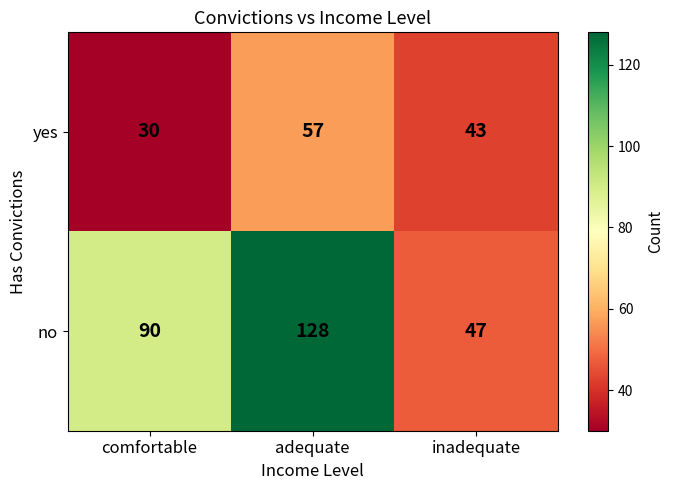

At which category is the sum across all series the highest?

adequate